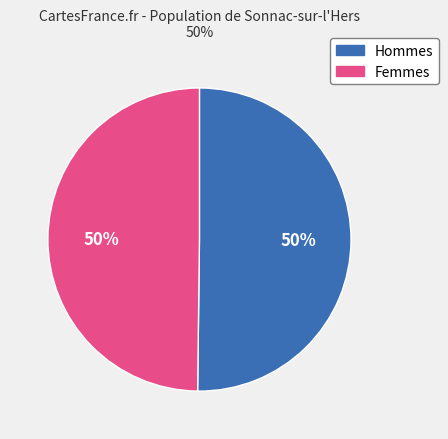

What is the ratio of the value at Hommes to the value at Femmes?

1.0